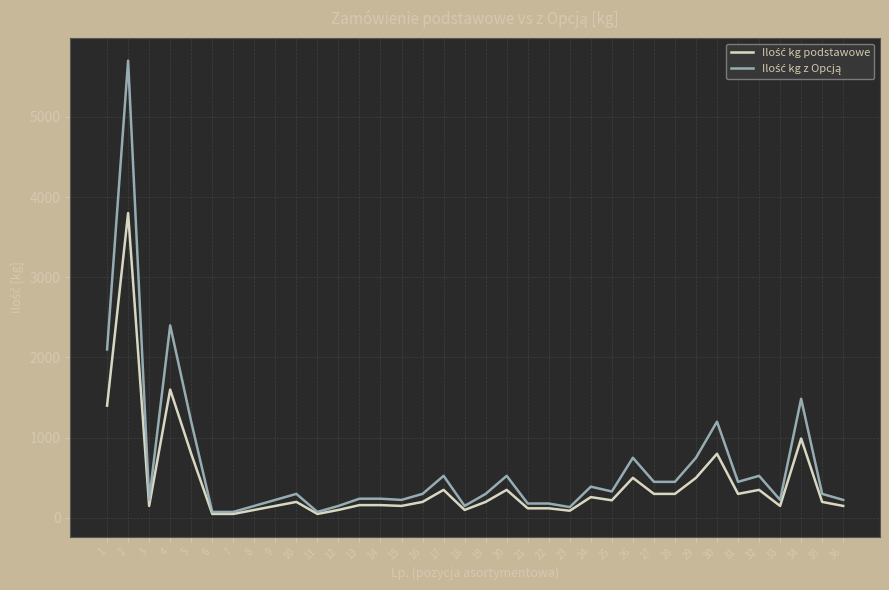

What is the greatest value displayed?

5700